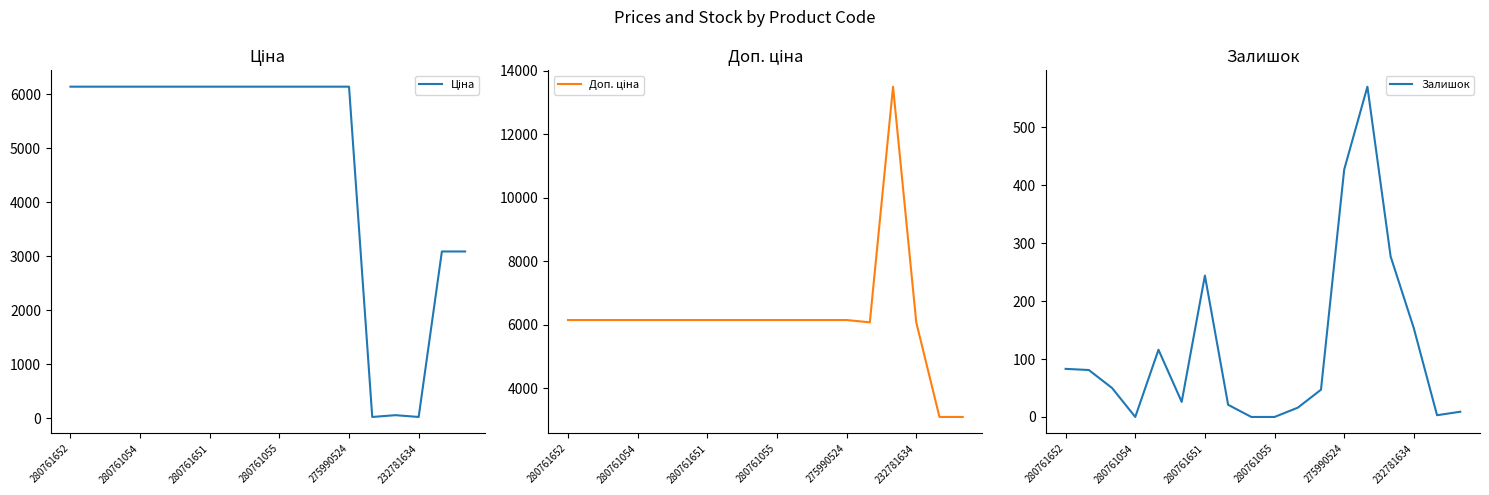

What is the sum of all Ціна values?

86158.7